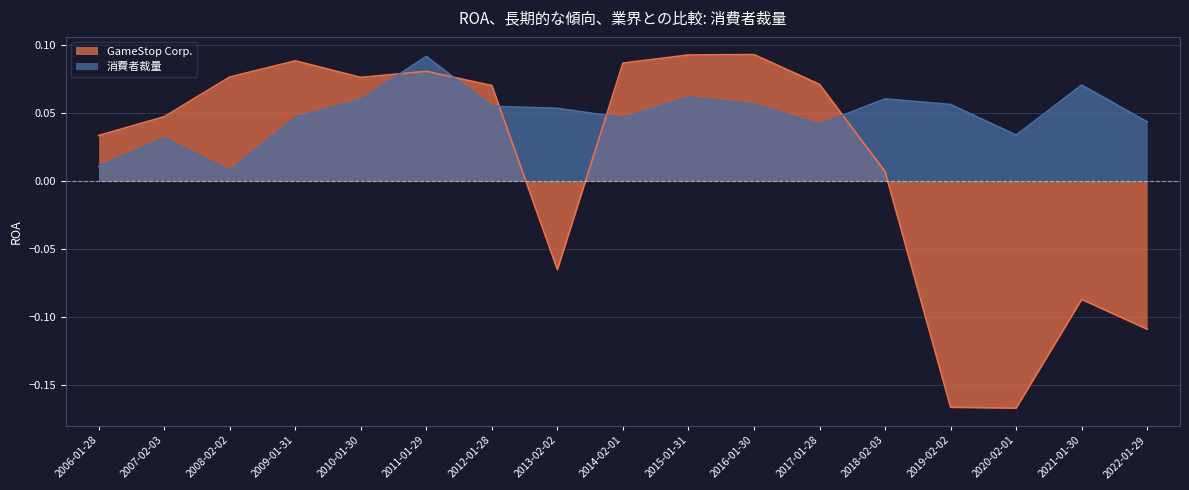

Is the value of 消費者裁量 at 2015-01-31 greater than the value of GameStop Corp. at 2009-01-31?

No